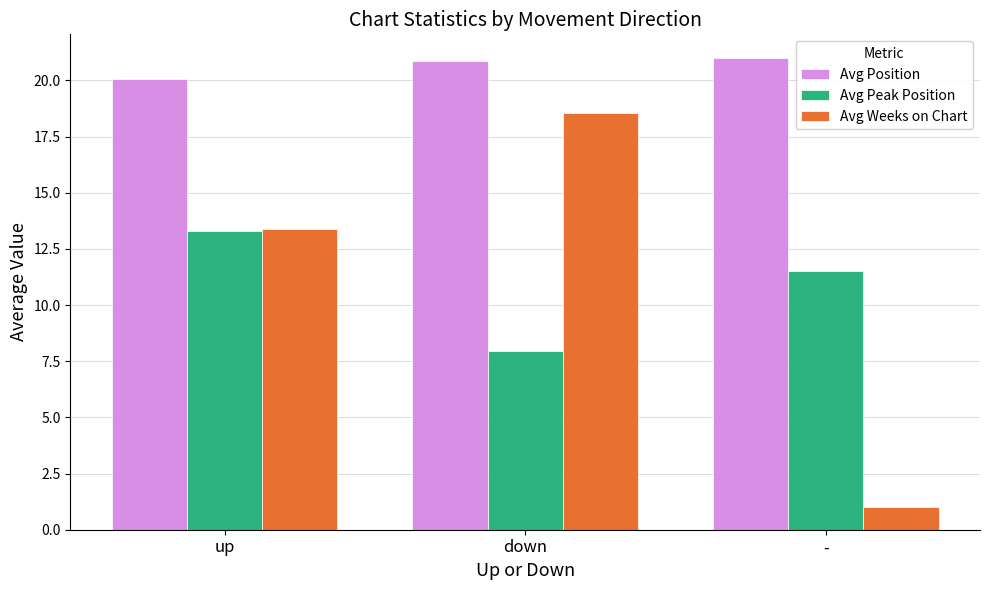

How many bars are there in total?

9